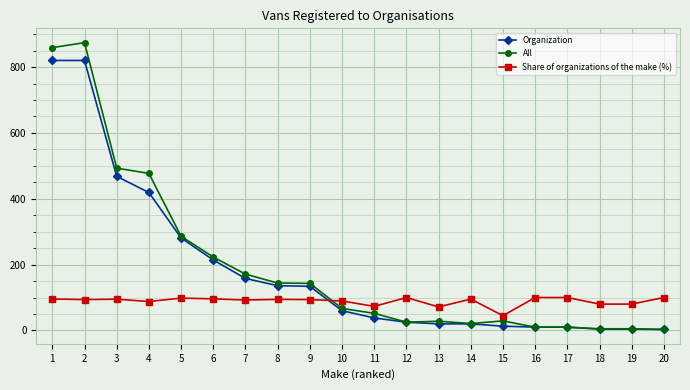

The Organization series shows 550.3 at 4. True or false?

False